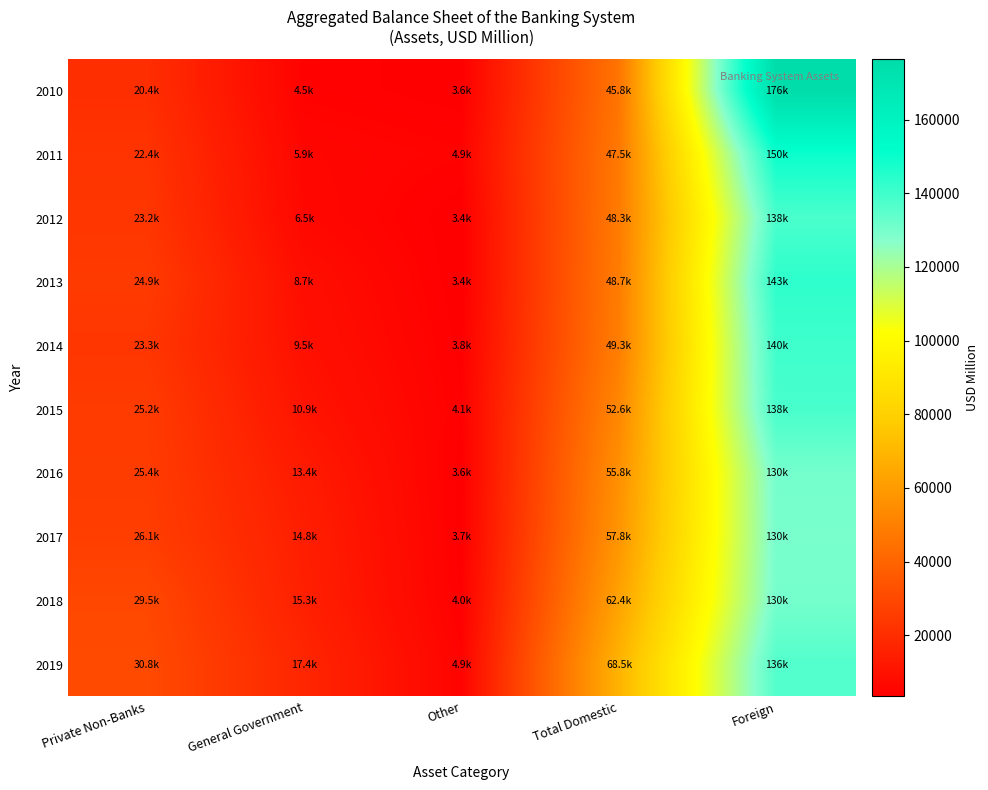

What is the maximum value shown in the chart?

176351.1